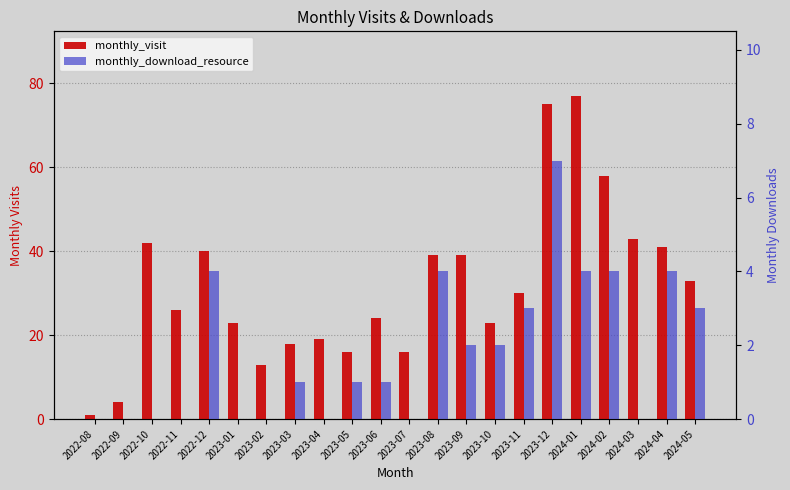

What is the difference between the monthly_visit values at 2023-11 and 2023-05?

14